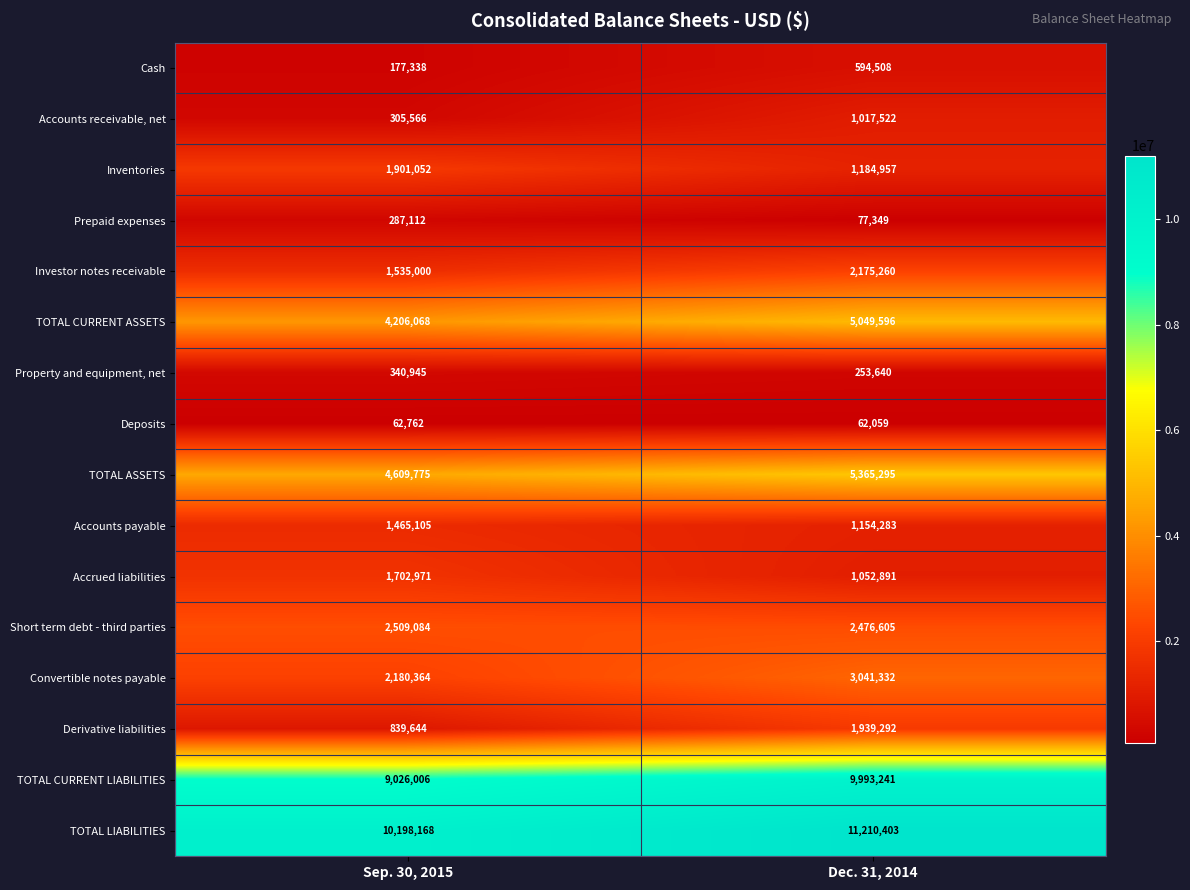

Read the Cash value at Sep. 30, 2015, to the nearest 10.

177340